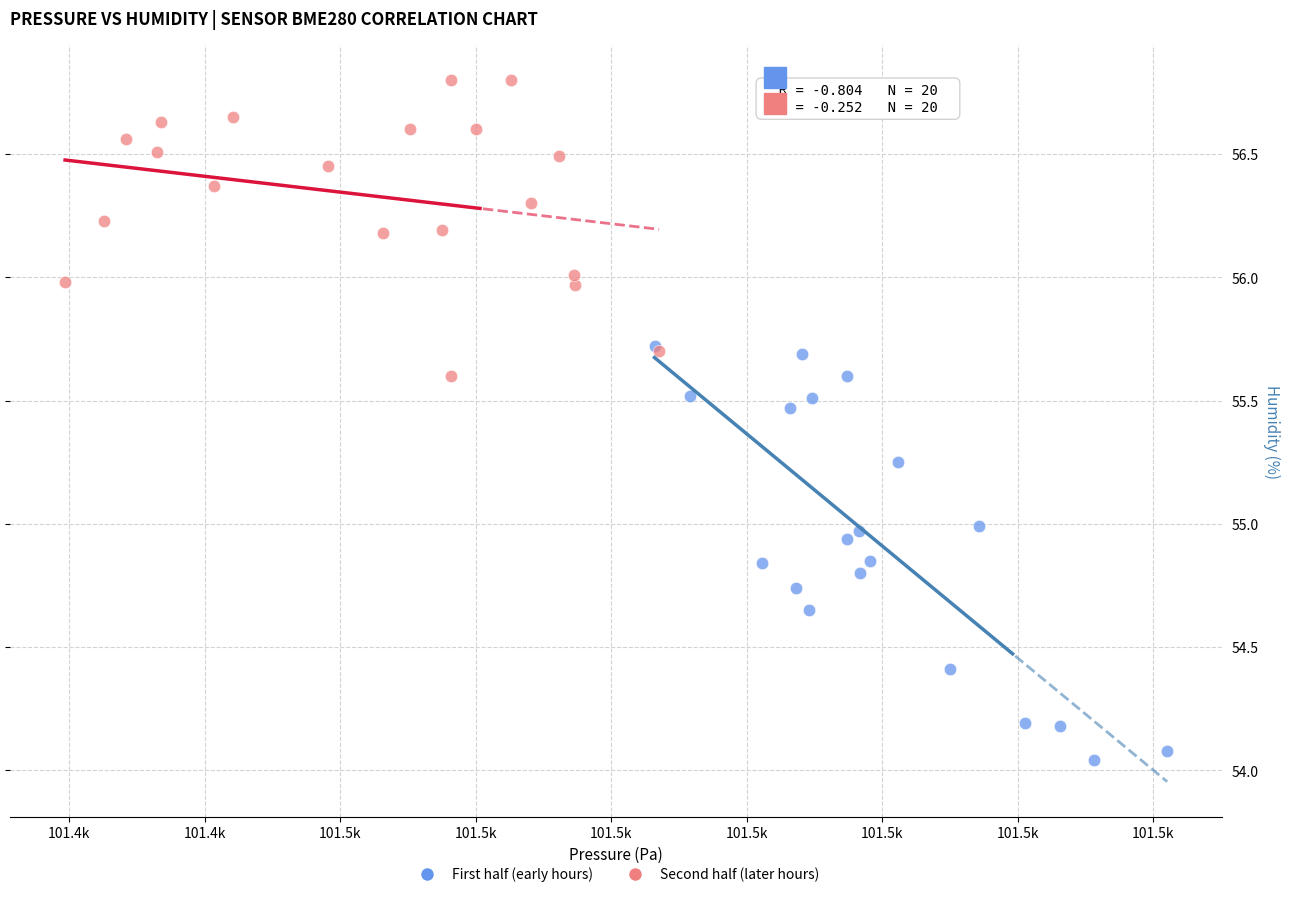

Which series reaches the minimum Y coordinate?

First half (early hours)